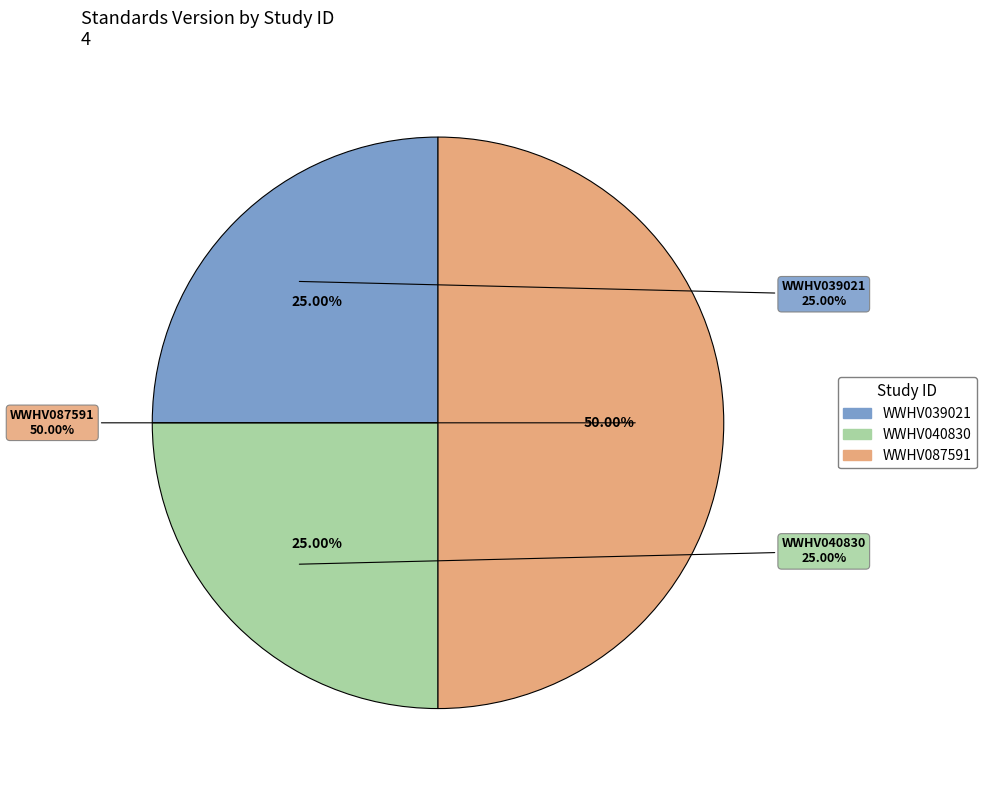

What is the smallest slice in the pie chart?

WWHV039021